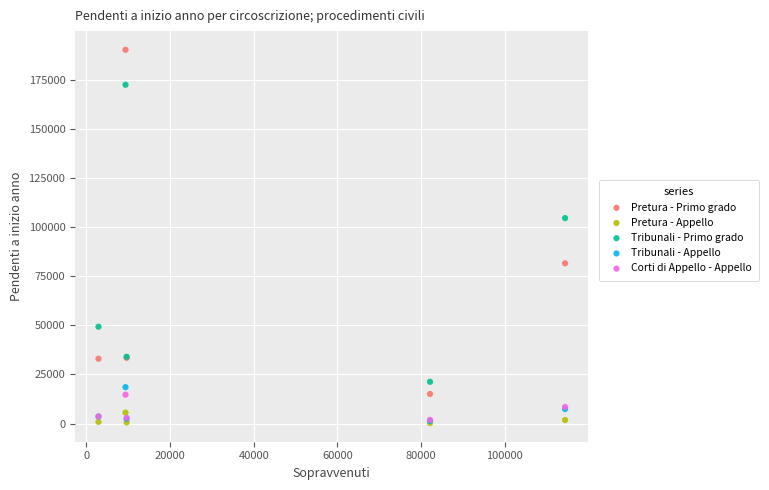

In the Tribunali - Primo grado series, what Y value is closest to 96800?

104521